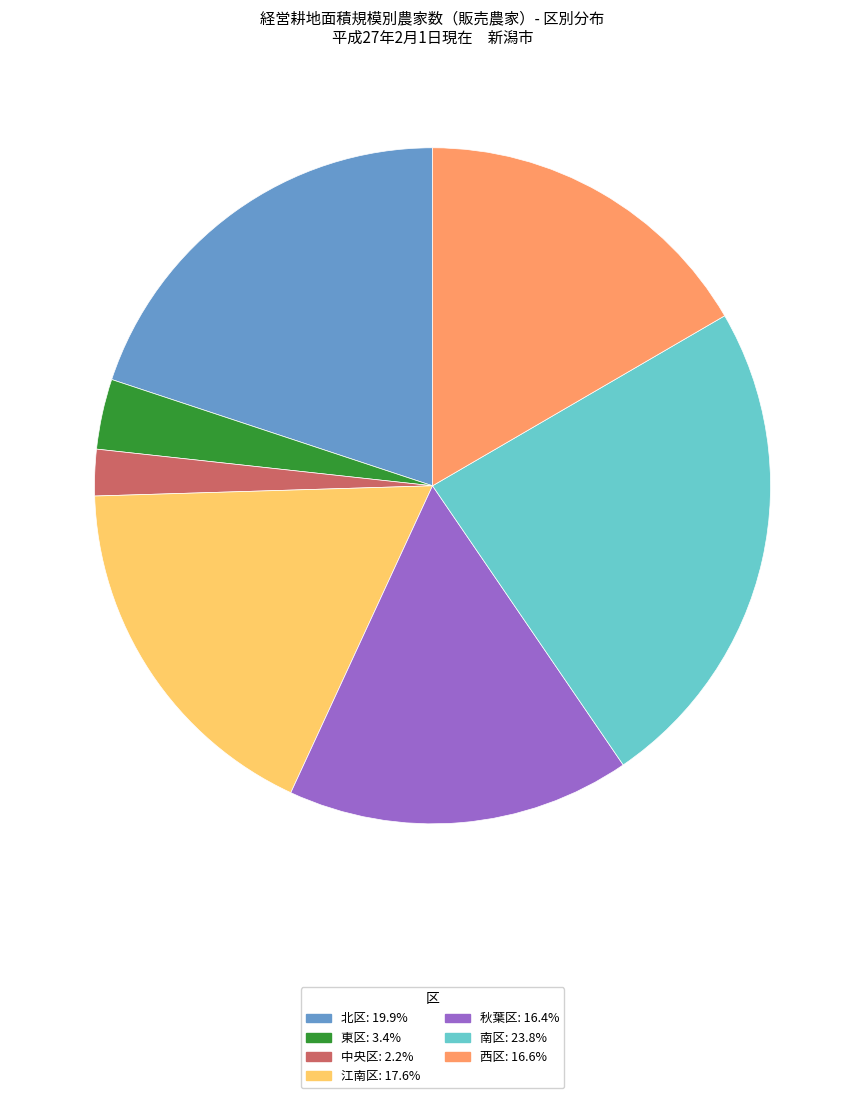

Does any single category account for the majority?

No